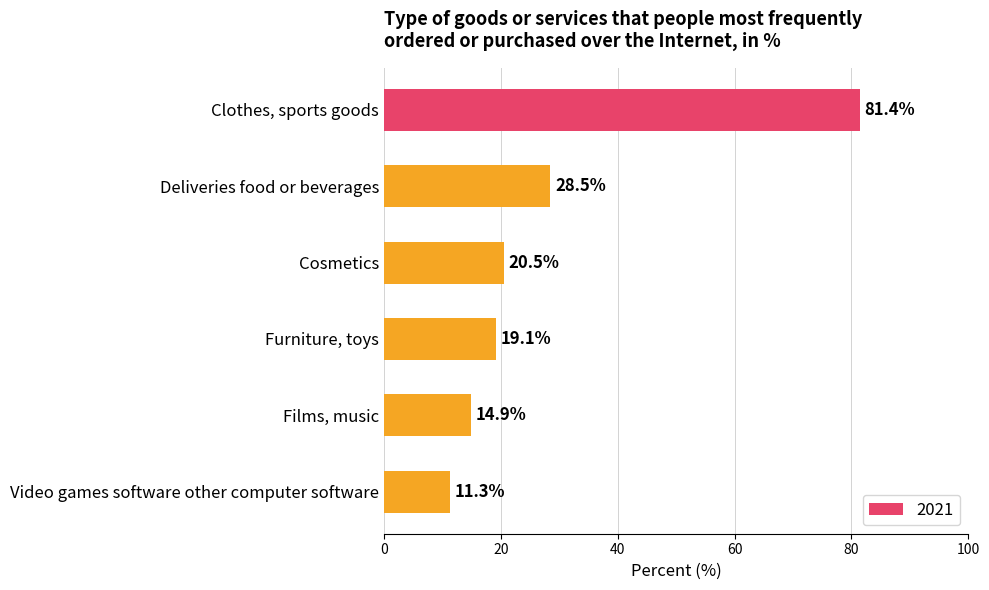

What is the sum of all values?

175.7